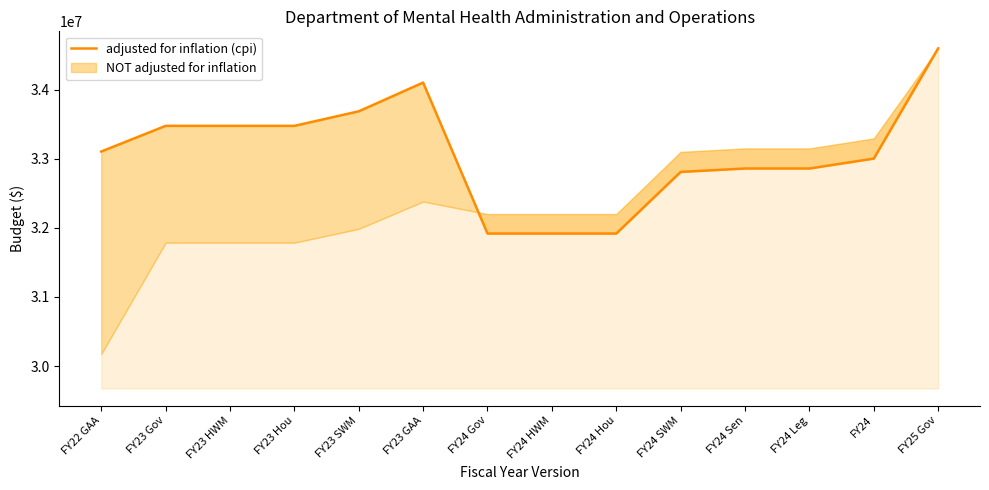

What is the ratio of the value at FY23 HWM to the value at FY24 Gov?

1.0